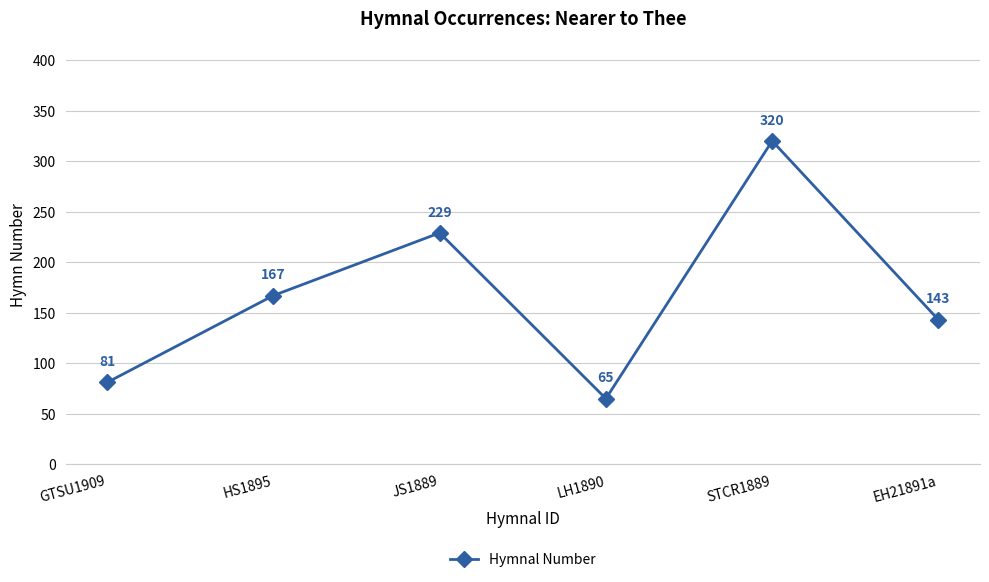

How many data points are less than 167?

3